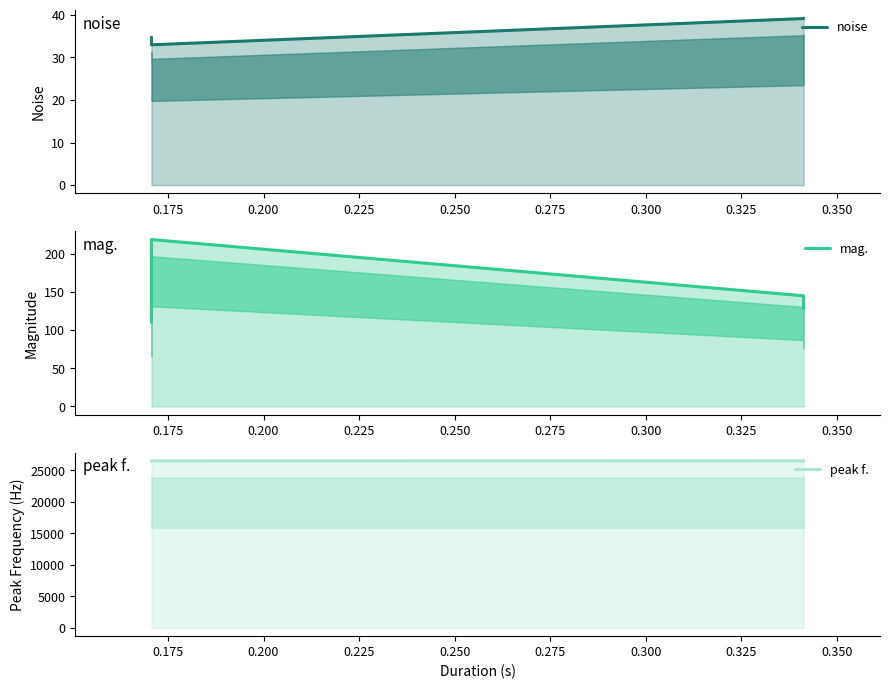

Reading left to right, what are all the values shown in this chart?

noise: 34.7	32.9	39.1	39.2
mag.: 110.0	218.7	145.0	128.1
peak f.: 26490.2	26499.0	26504.9	26490.2